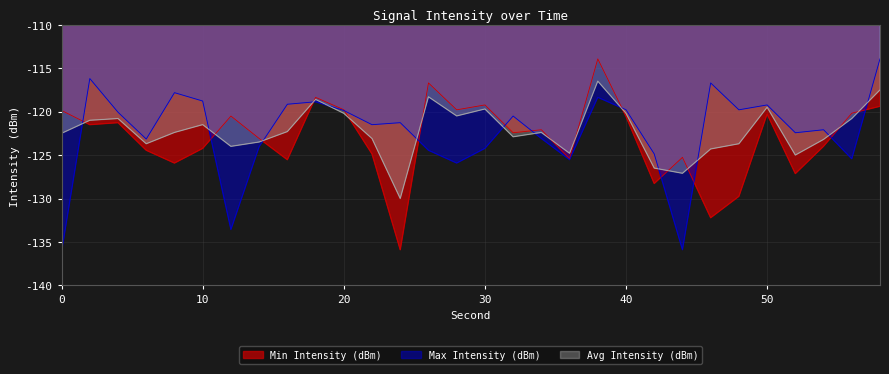

True or false: Max Intensity (dBm) and Avg Intensity (dBm) cross at least once.

True